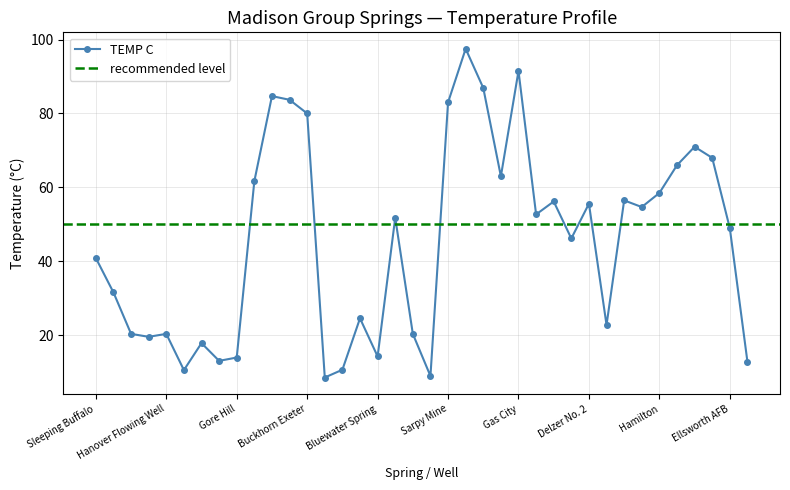

What is the change in value from Big Timber Fish Hatch to Jones Spring?

+2.2